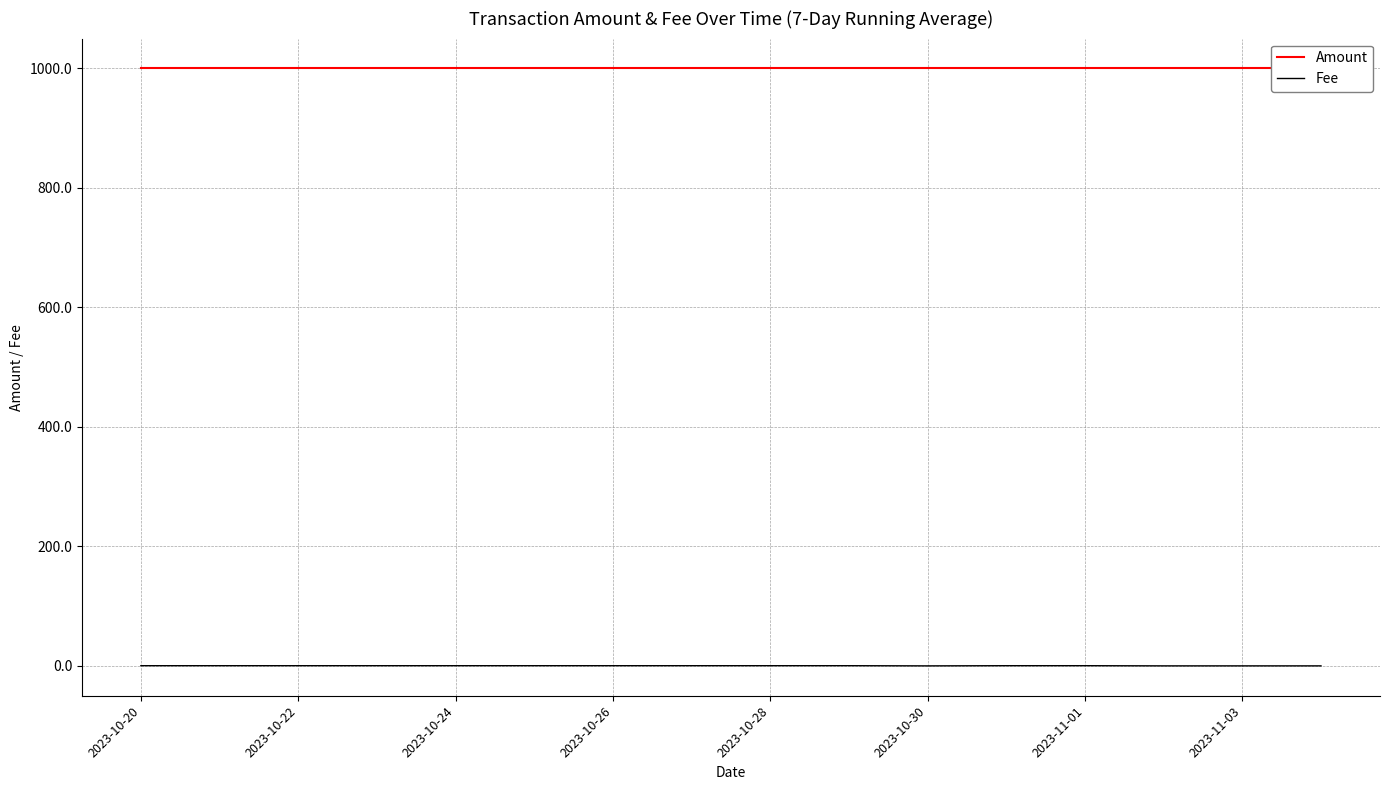

True or false: Fee and Amount cross at least once.

False